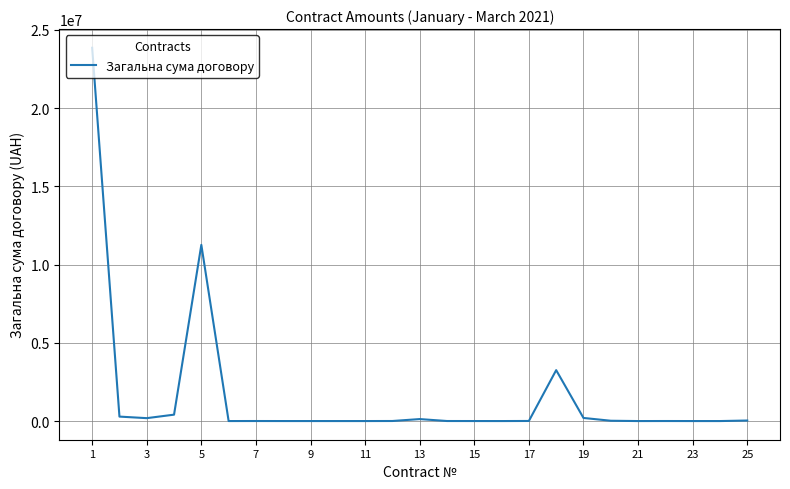

What is the average value?

1586055.7